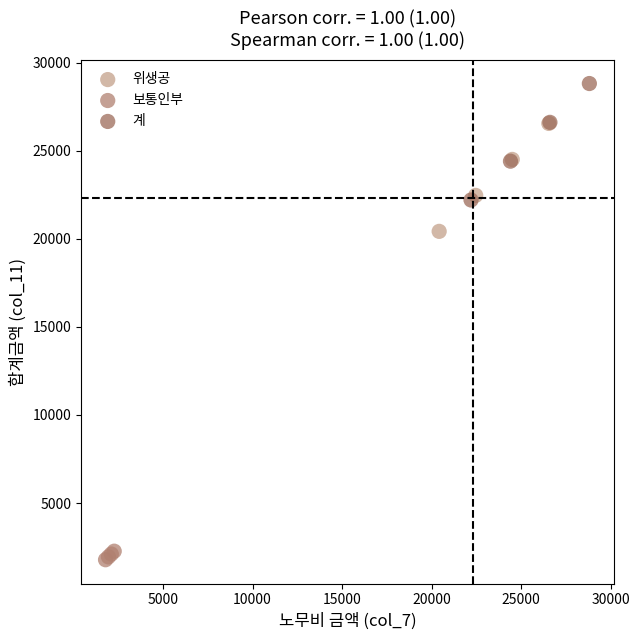

What are all the series names shown in the legend?

위생공, 보통인부, 계